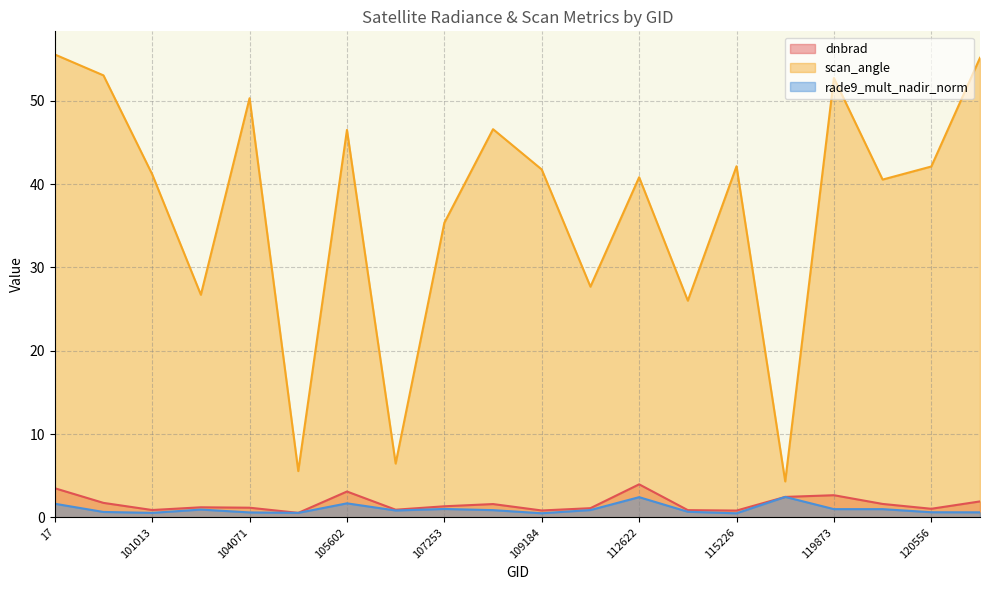

What is the sum of all scan_angle values?

740.7